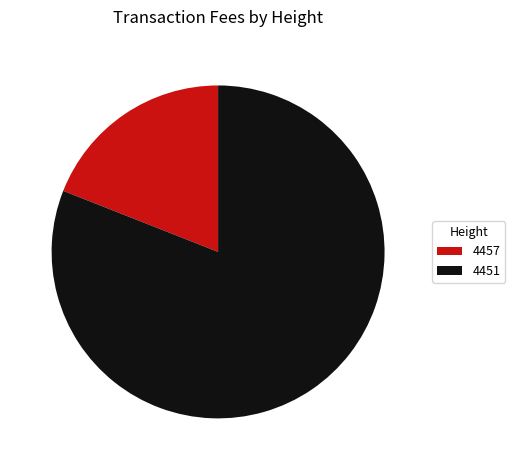

True or false: 4457 accounts for 19% of the total.

True